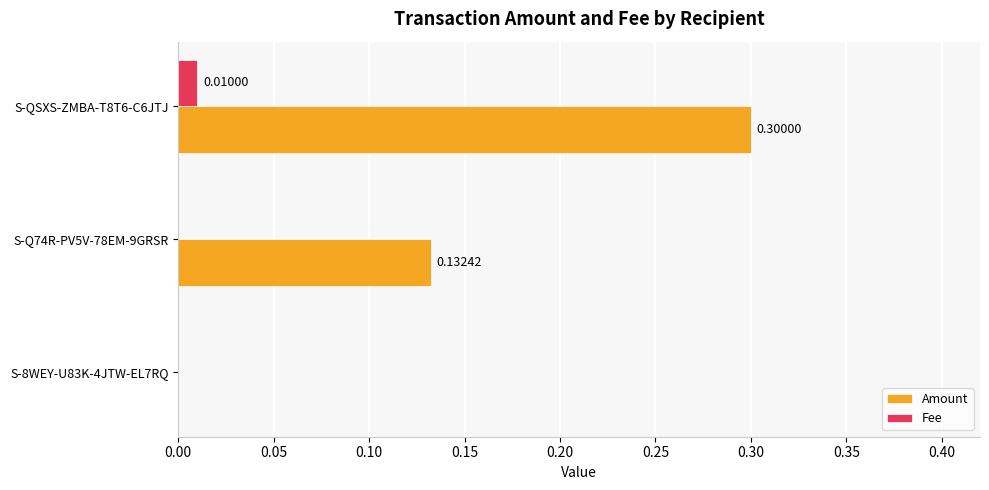

What is the sum of all Amount values?

0.4